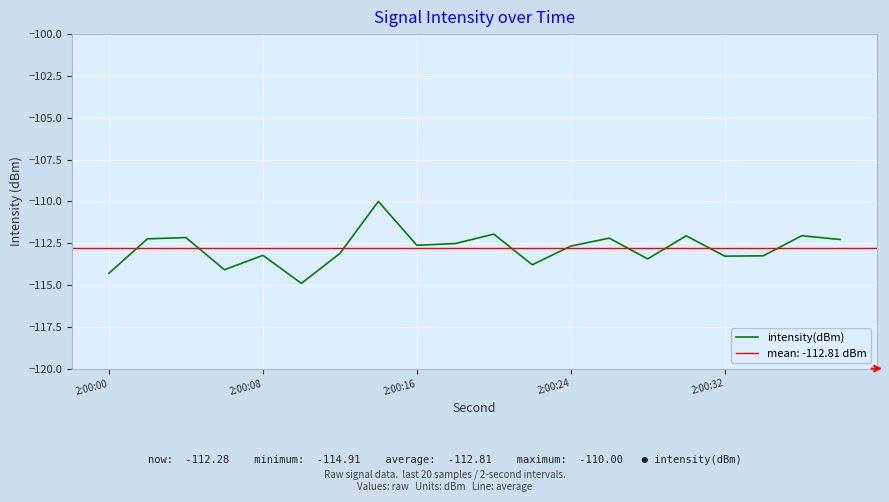

What is the lowest value of the intensity(dBm) series?

-114.9